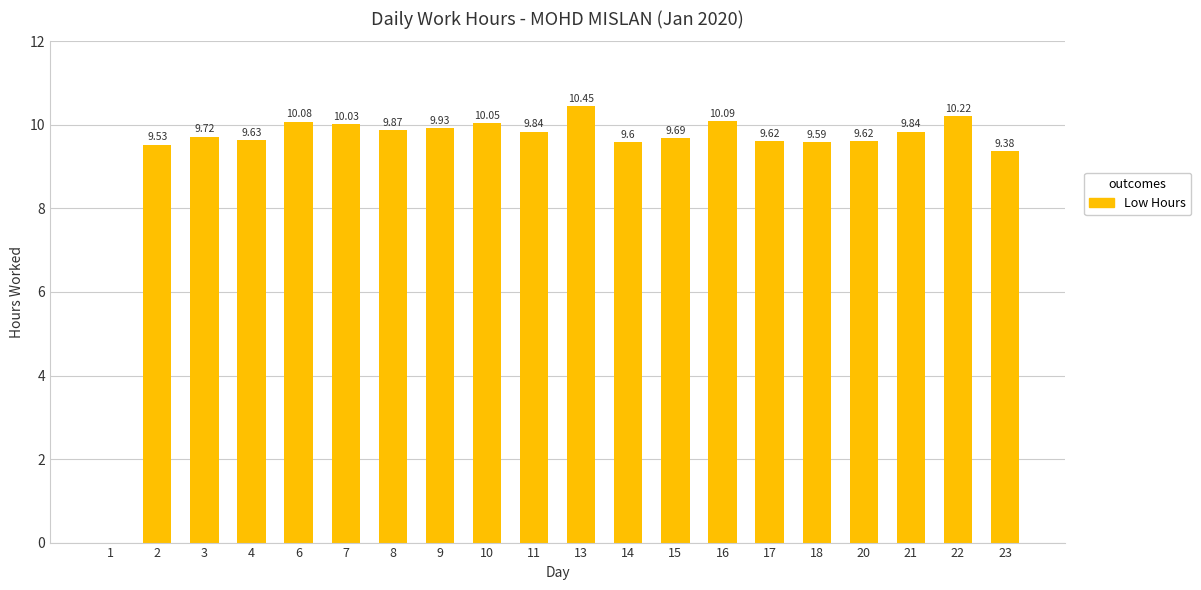

The value at 7 is 10.0. True or false?

True